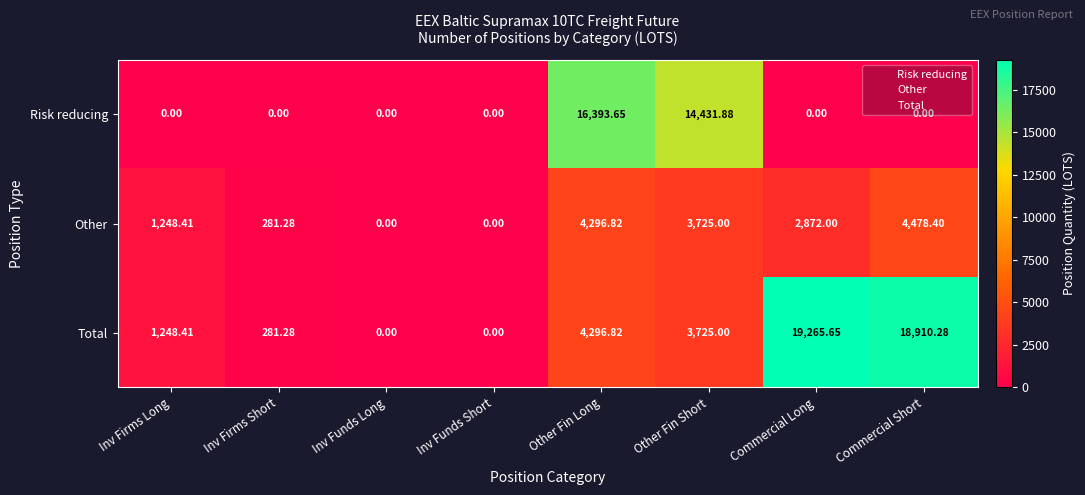

Which label corresponds to the largest value in the chart?

Commercial Long